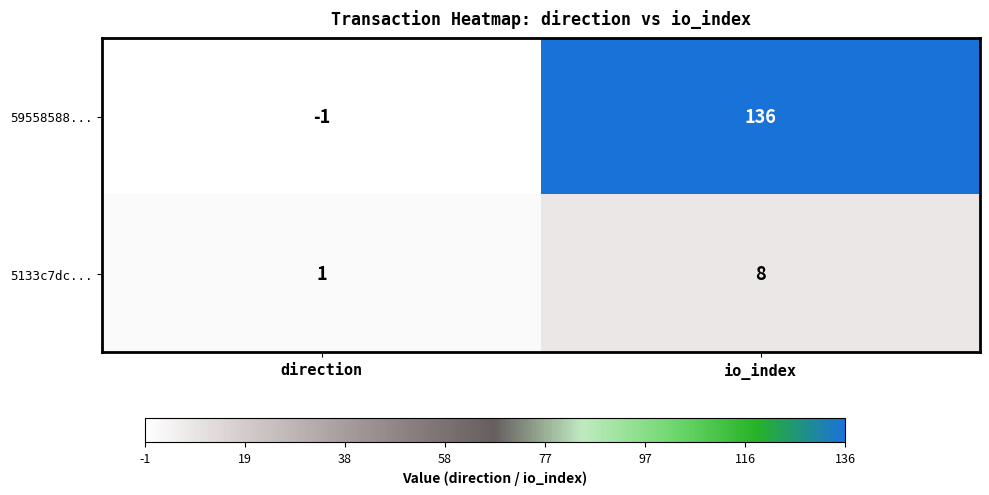

Which series has the widest spread of values?

59558588...